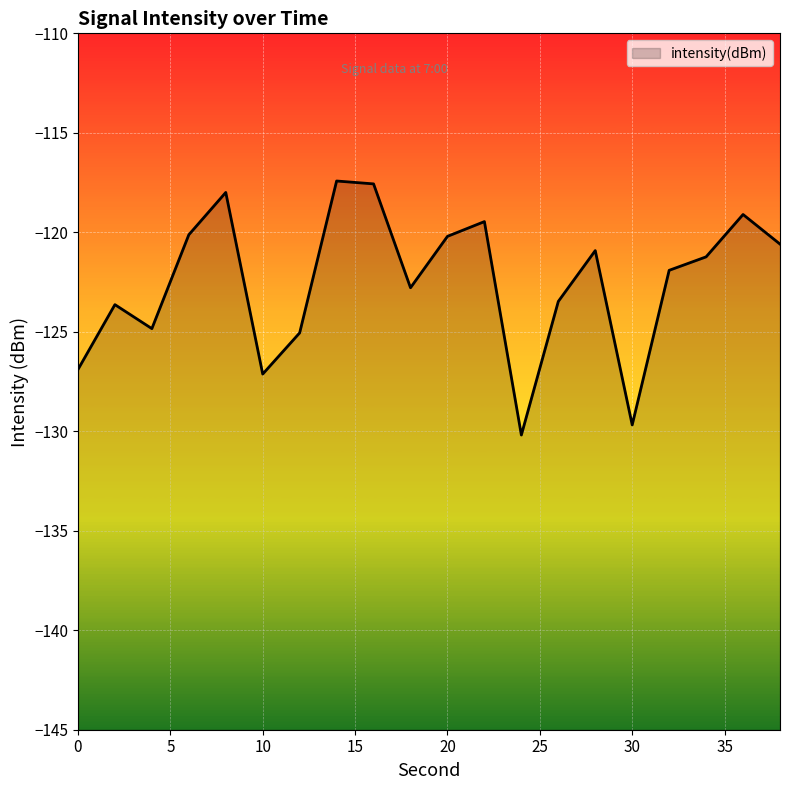

What is the change in value from 8 to 12?

-7.1